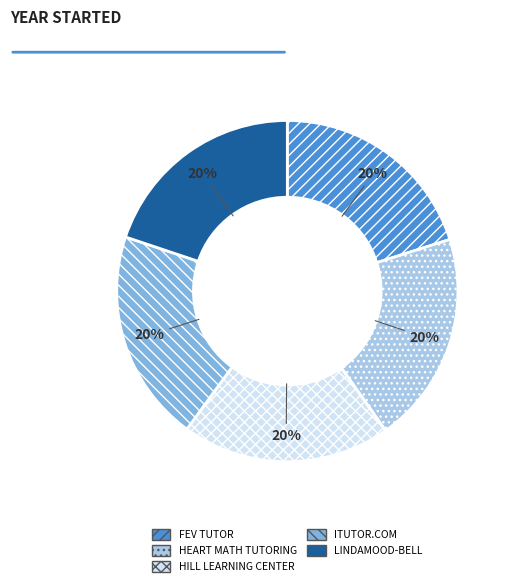

Count the number of slices in the pie.

5